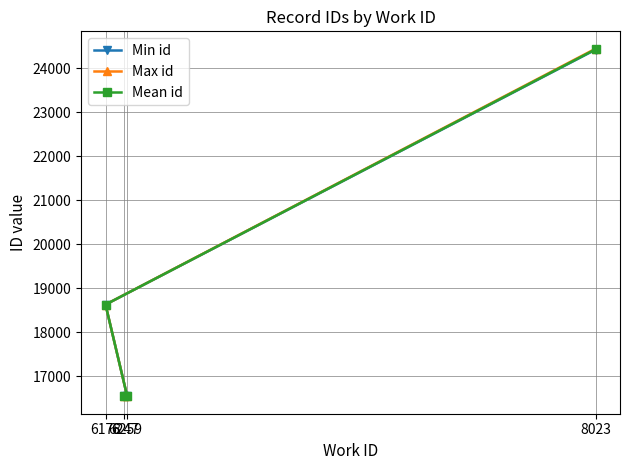

At how many categories does at least one series exceed 21297?

1